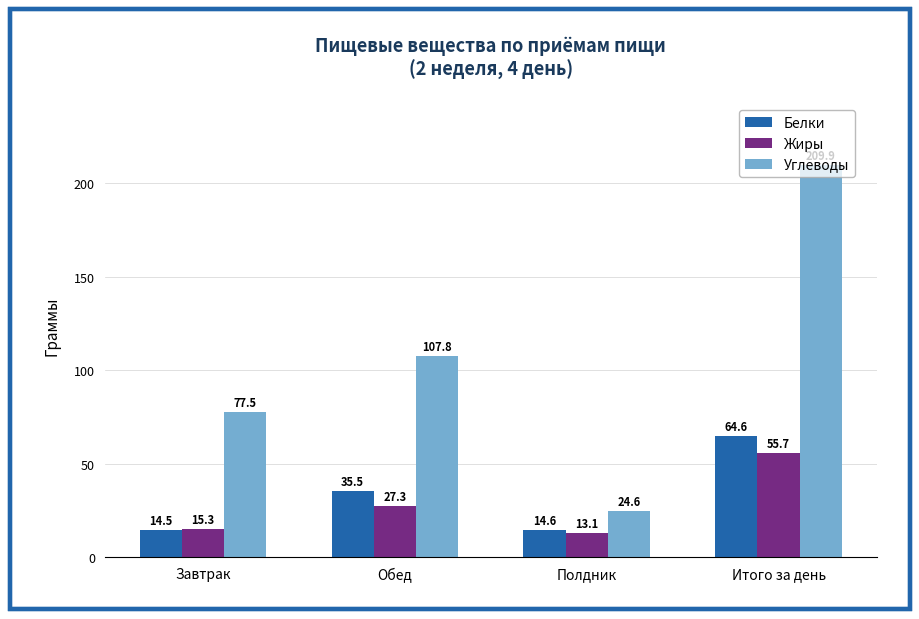

What is the difference between the second highest and minimum values in the Белки series?

21.0